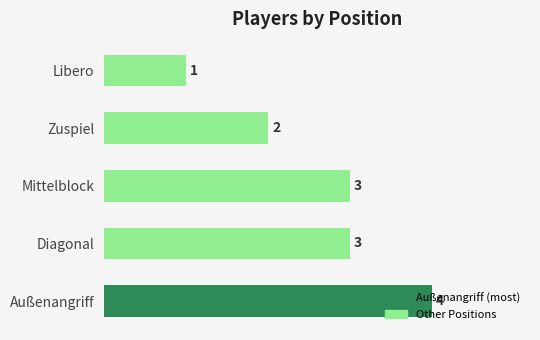

What is the sum of all values?

13